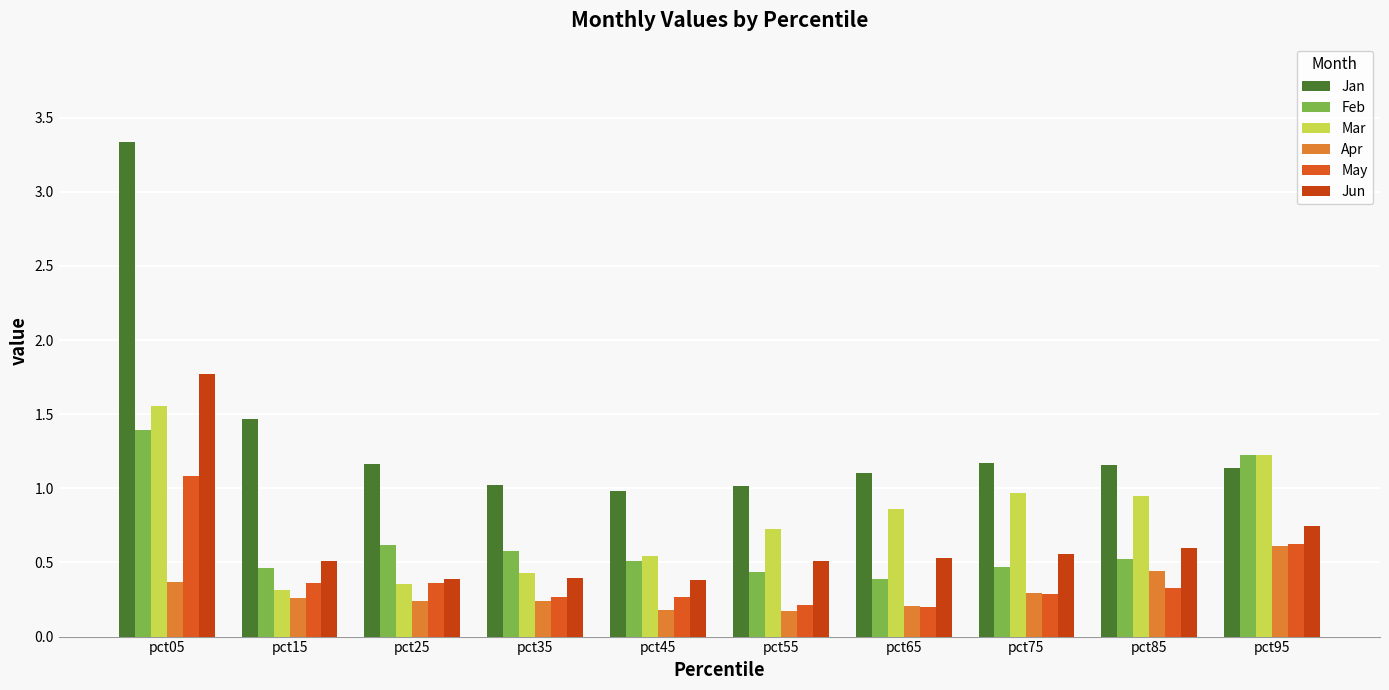

Which series has the largest range (max minus min)?

Jan